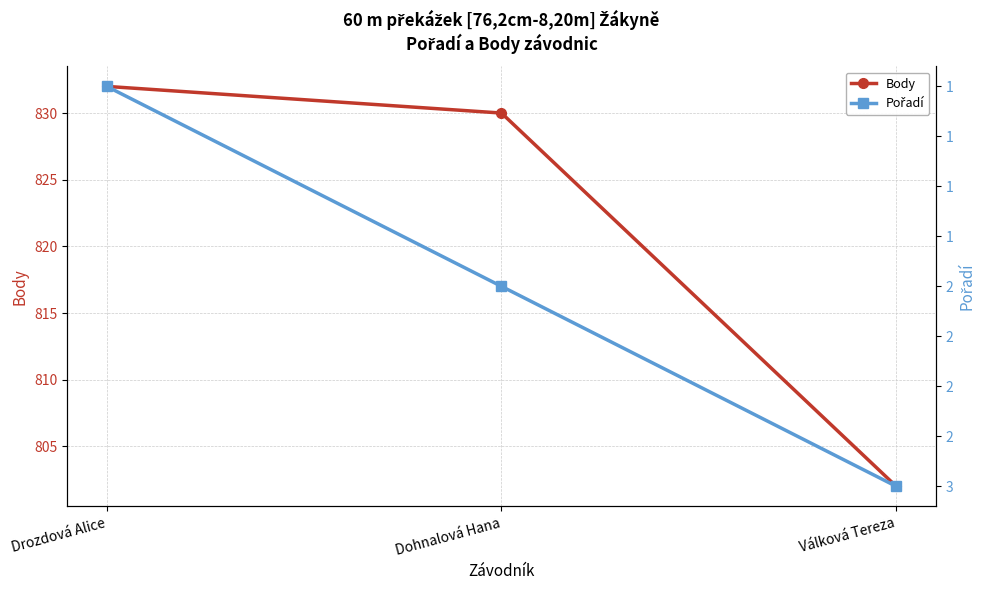

Is it true that Pořadí equals 3 at Válková Tereza?

True